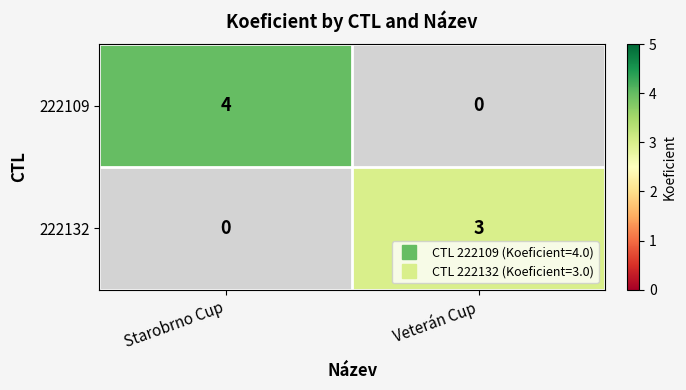

The 222132 series shows 3 at Veterán Cup. True or false?

True